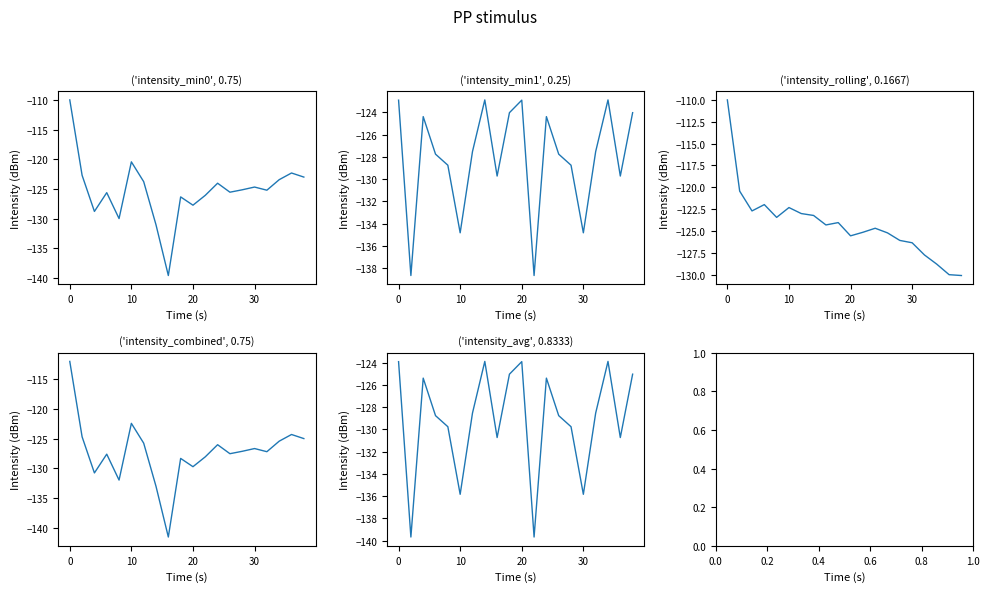

What is the difference between the second highest and minimum values in the intensity(dBm) min0 series?

19.1